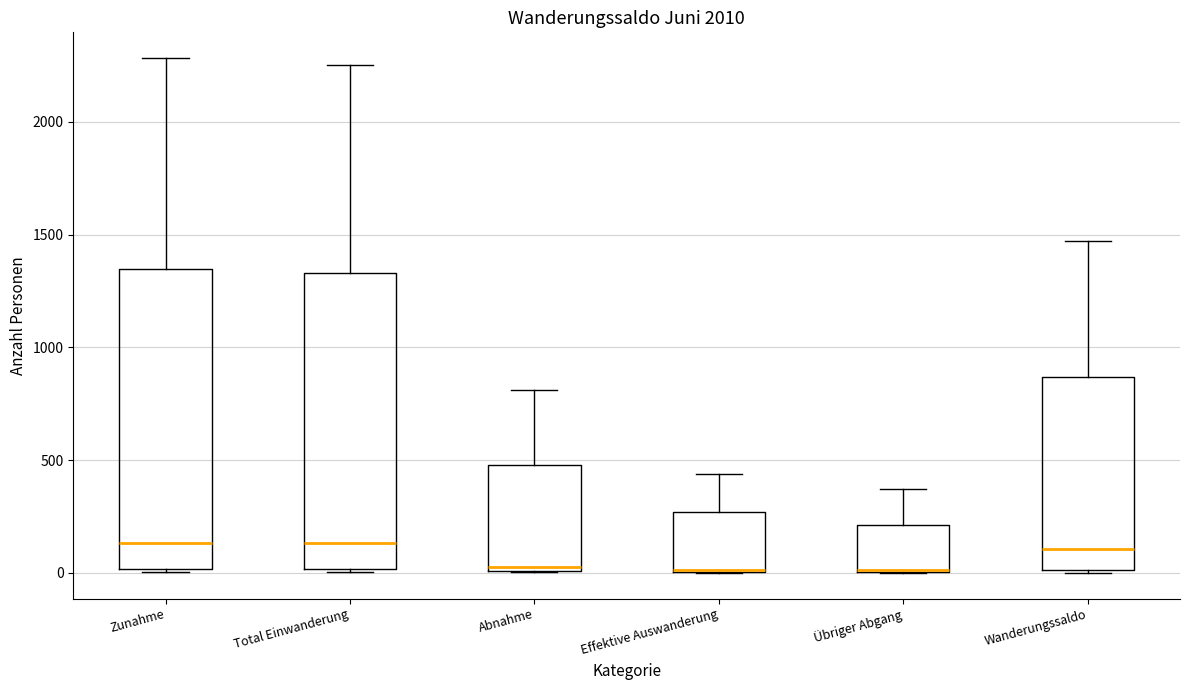

Where is the lower edge of the box for Effektive Auswanderung on the y-axis? The values are not printed on the chart, so give them approximately, as read against the axis.

0